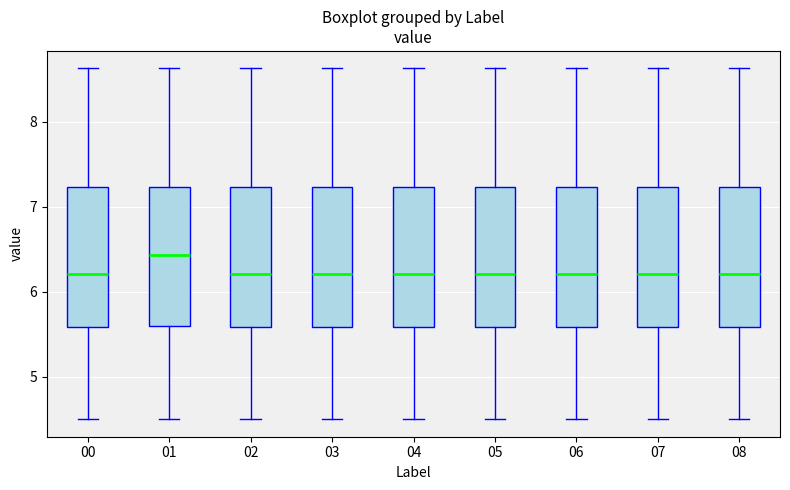

Where is the lower edge of the box at x = 05 on the y-axis? The values are not printed on the chart, so give them approximately, as read against the axis.

5.6